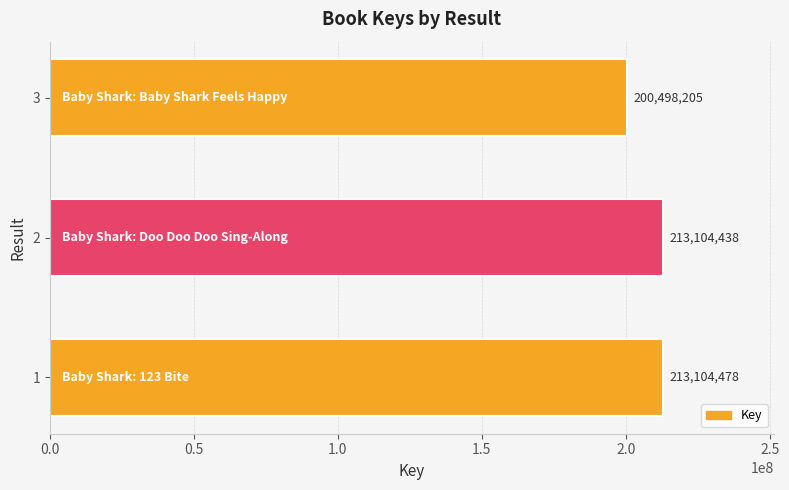

Rank the categories by value from lowest to highest.

3, 2, 1